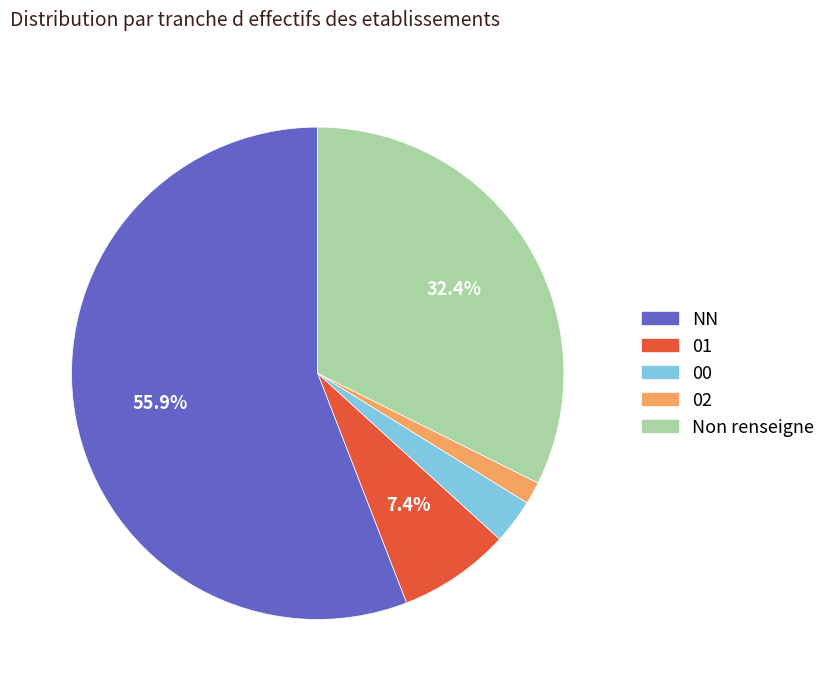

Does any single category account for the majority?

Yes